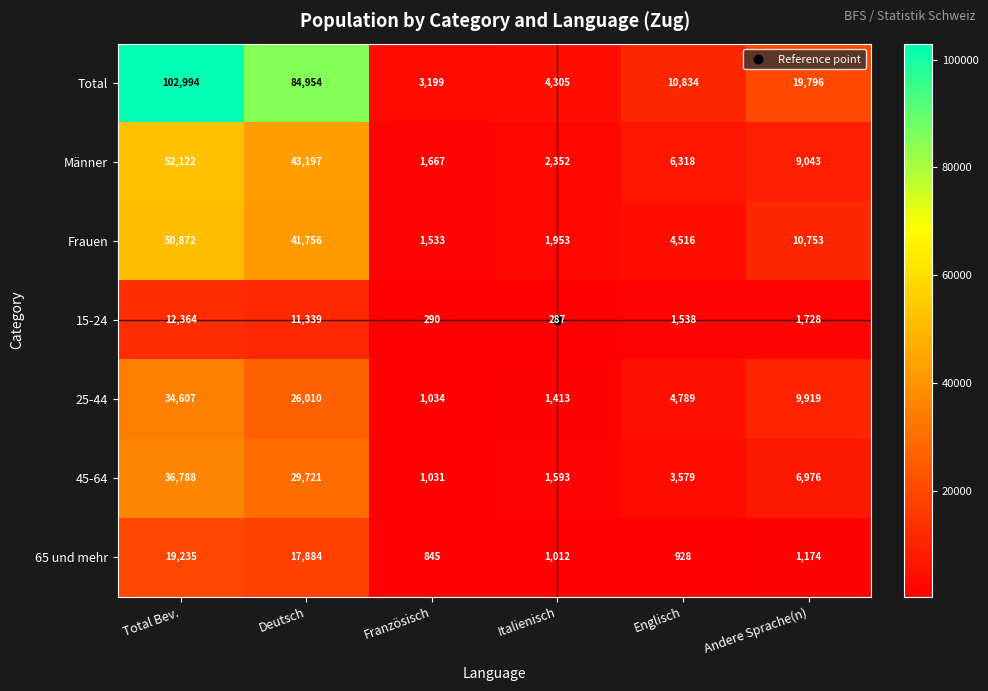

Count the number of data series in this chart.

7